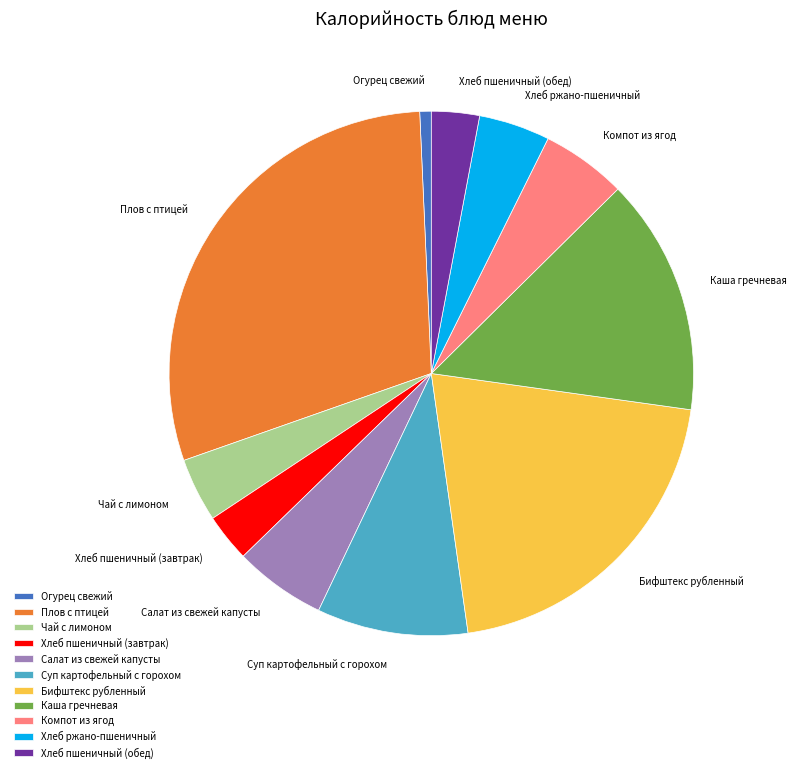

Is the sum of Хлеб ржано-пшеничный and Каша гречневая greater than half?

No